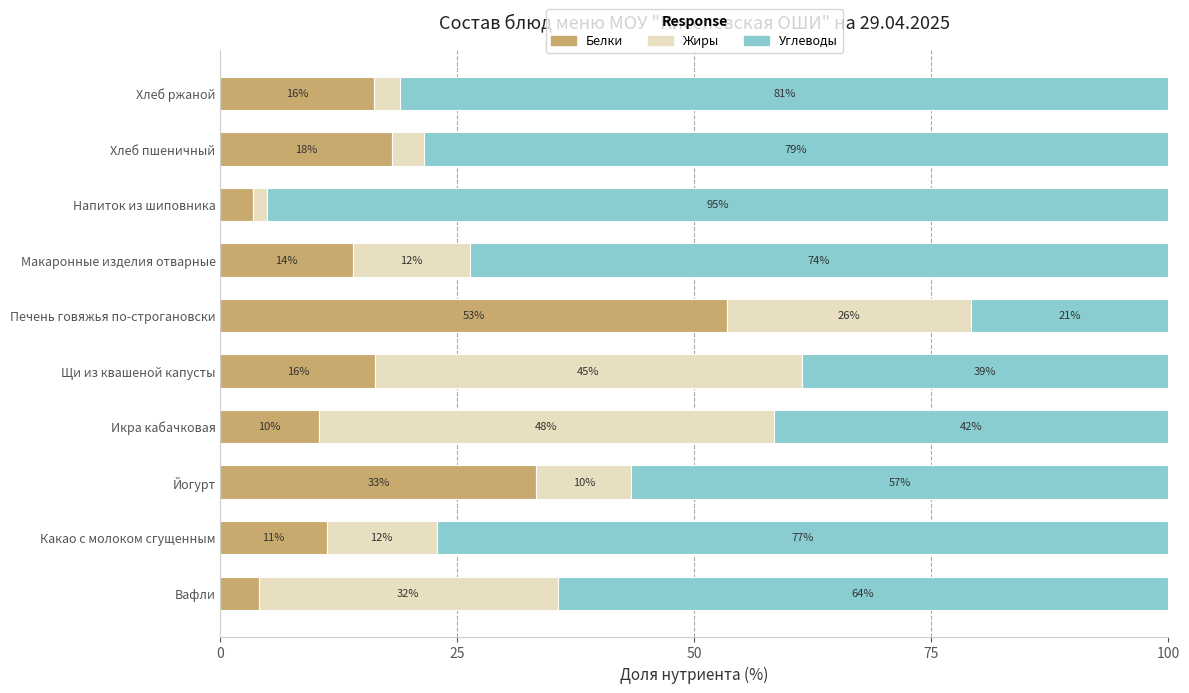

What is the value of the Жиры bar at the 10th from the left?

2.8